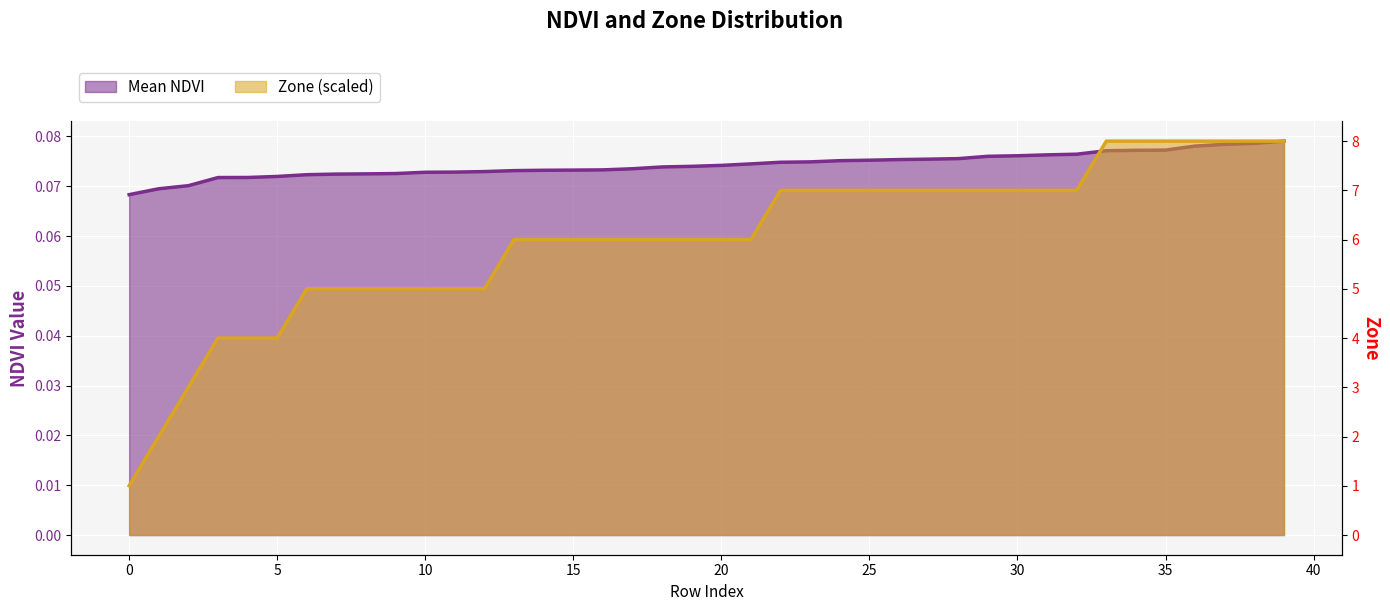

Does the chart display data point markers on the line(s)?

No